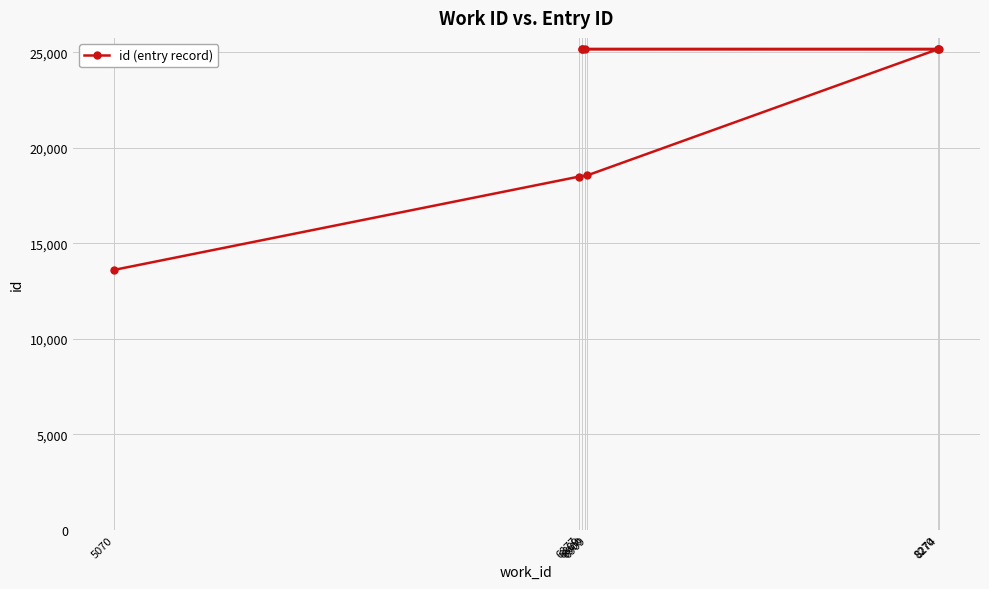

Reading left to right, extract all data points from this chart.

13616	18502	18569	25167	25169	25175	25176	25180	25185